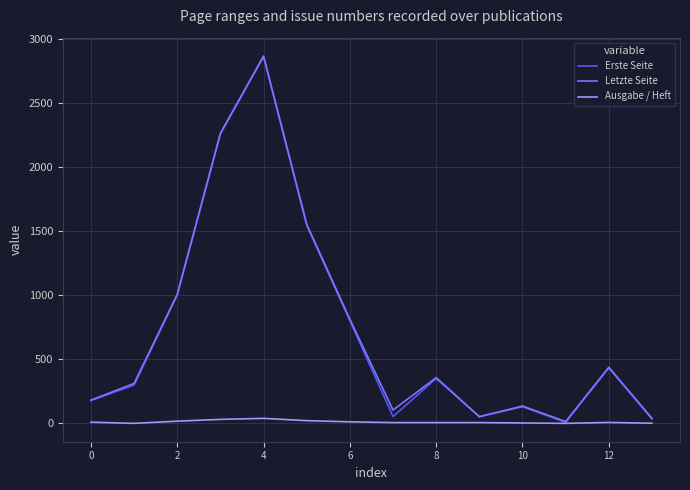

What is the maximum value for Erste Seite?

2864